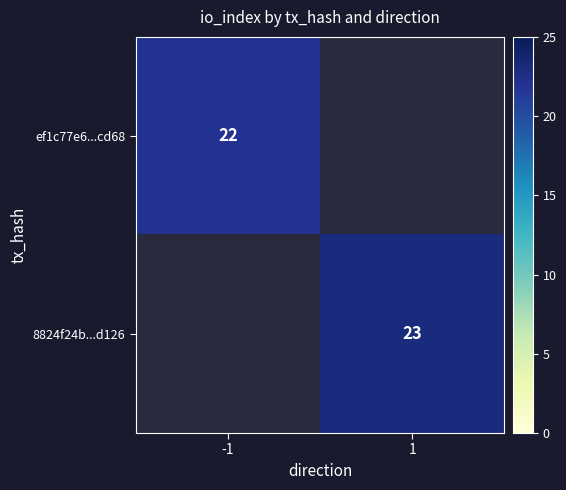

Is it true that 8824f24b...d126 equals 23 at 1?

True